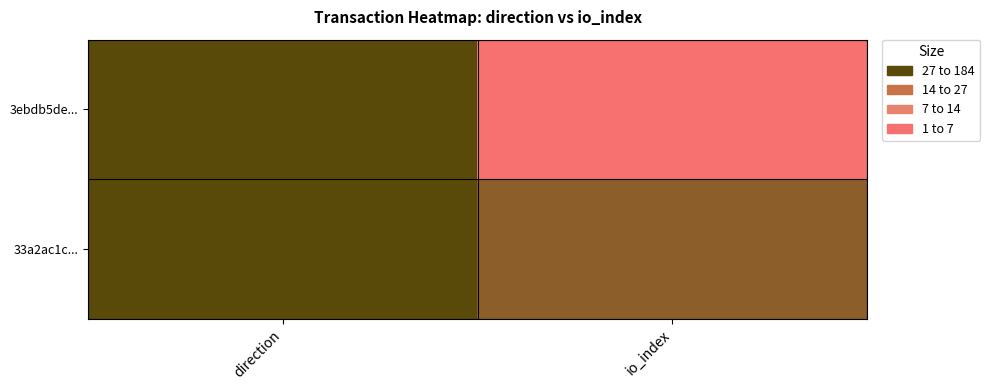

Reading left to right, list all the values displayed in this chart.

3ebdb5de...: direction=1	io_index=184
33a2ac1c...: direction=1	io_index=8